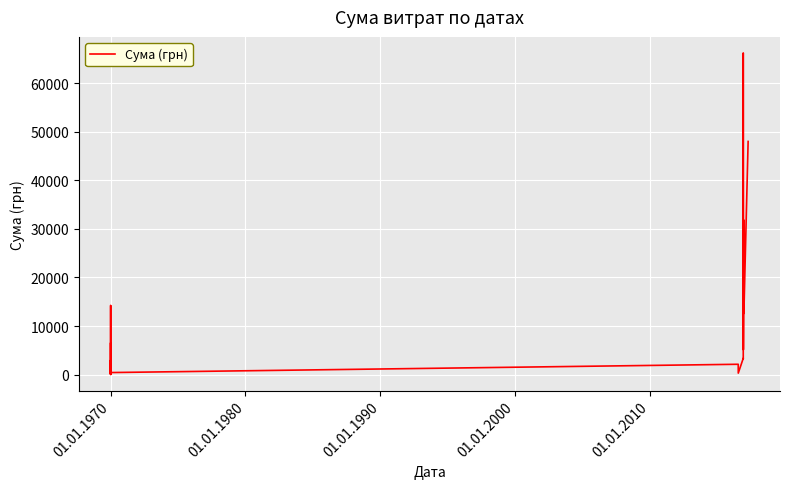

What is the maximum value shown in the chart?

66207.0